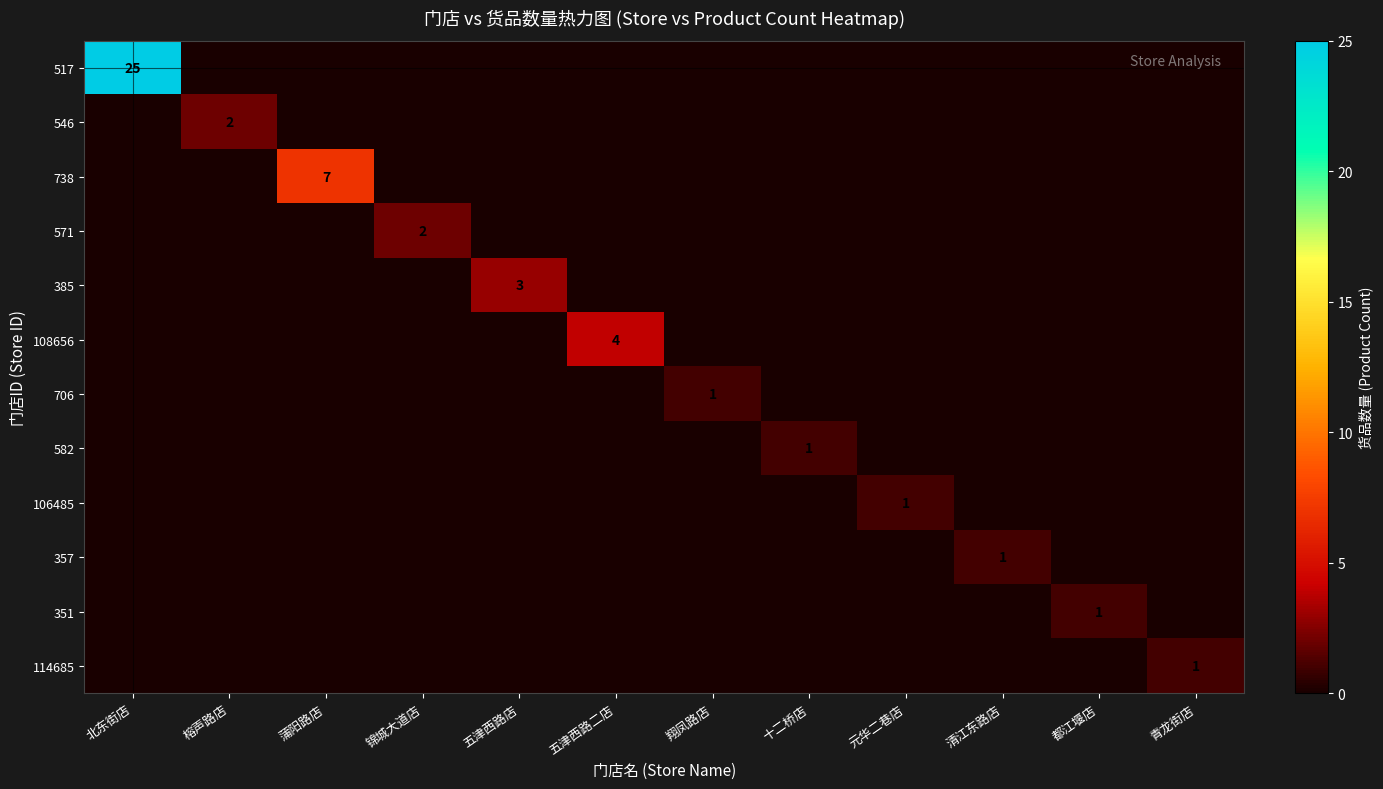

Is it true that 546 equals 2 at 榕声路店?

True